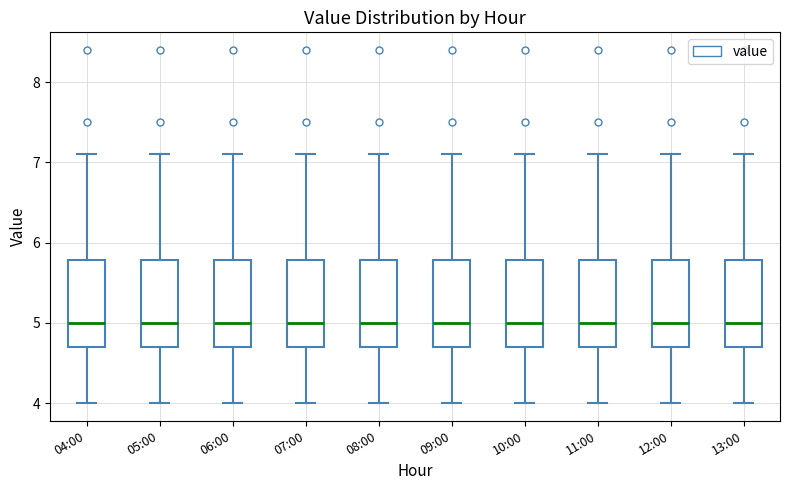

Reading left to right, transcribe this box plot: for each box, give where its median line is, the range the box spans, and where its two whiskers end, as read against the y-axis. The values are not printed on the chart, so give them approximately, as read against the axis.

04:00: median 5.0, box 4.7 to 5.8, whiskers 4.0 to 7.1
05:00: median 5.0, box 4.7 to 5.8, whiskers 4.0 to 7.1
06:00: median 5.0, box 4.7 to 5.8, whiskers 4.0 to 7.1
07:00: median 5.0, box 4.7 to 5.8, whiskers 4.0 to 7.1
08:00: median 5.0, box 4.7 to 5.8, whiskers 4.0 to 7.1
09:00: median 5.0, box 4.7 to 5.8, whiskers 4.0 to 7.1
10:00: median 5.0, box 4.7 to 5.8, whiskers 4.0 to 7.1
11:00: median 5.0, box 4.7 to 5.8, whiskers 4.0 to 7.1
12:00: median 5.0, box 4.7 to 5.8, whiskers 4.0 to 7.1
13:00: median 5.0, box 4.7 to 5.8, whiskers 4.0 to 7.1